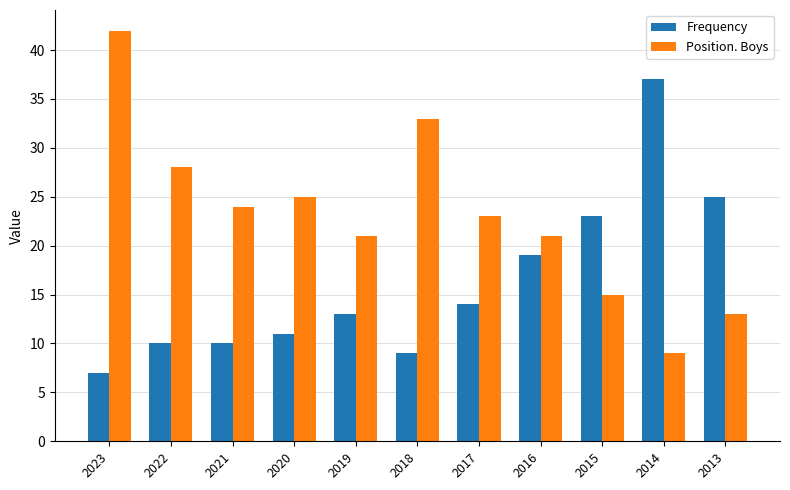

Rank the series at 2017 from lowest to highest value.

Frequency, Position. Boys